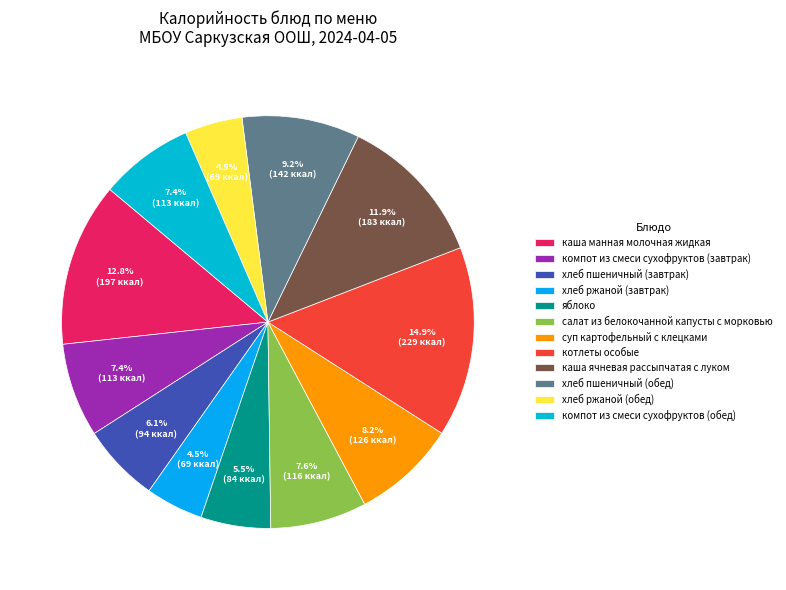

How many segments does this pie chart have?

12